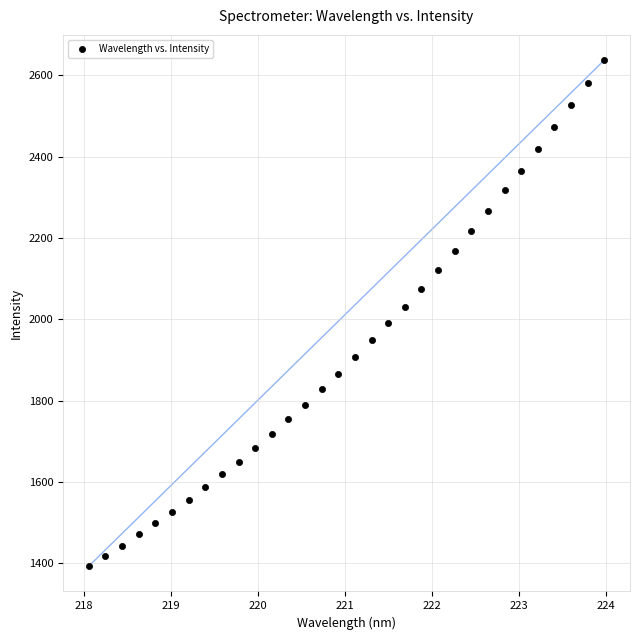

What is the range of X values (max minus min)?

5.9